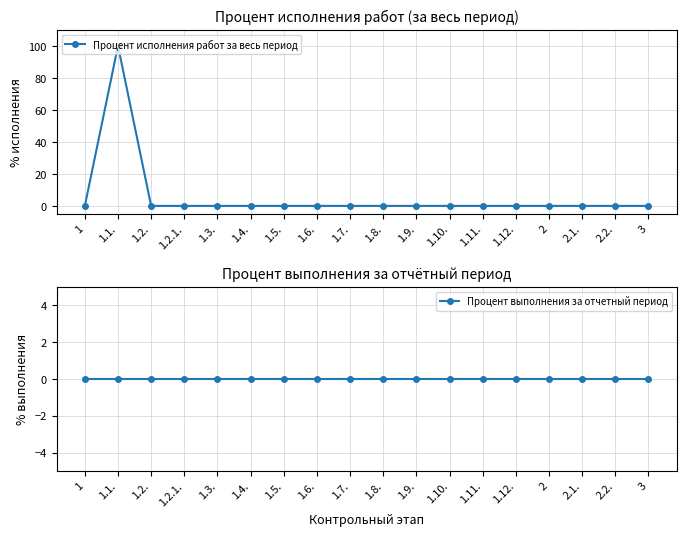

Is the value of Процент исполнения работ за весь период at 2 greater than the value of Процент выполнения за отчетный период at 1.4.?

No